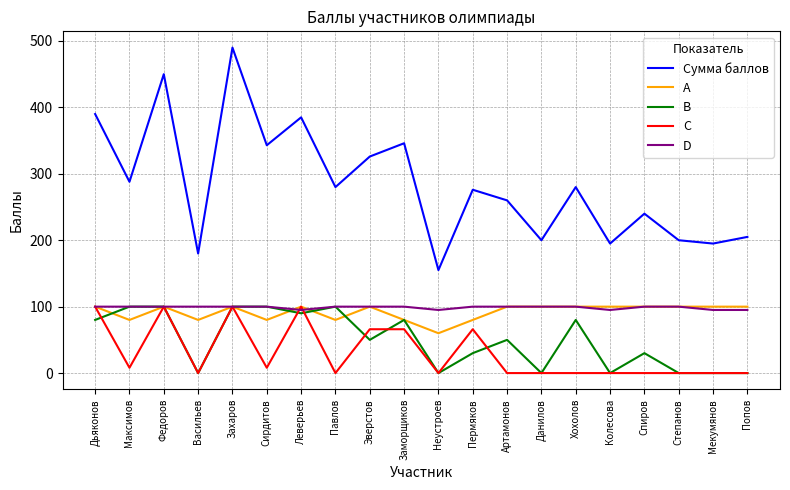

Where is the first local minimum for Сумма баллов?

Максимов